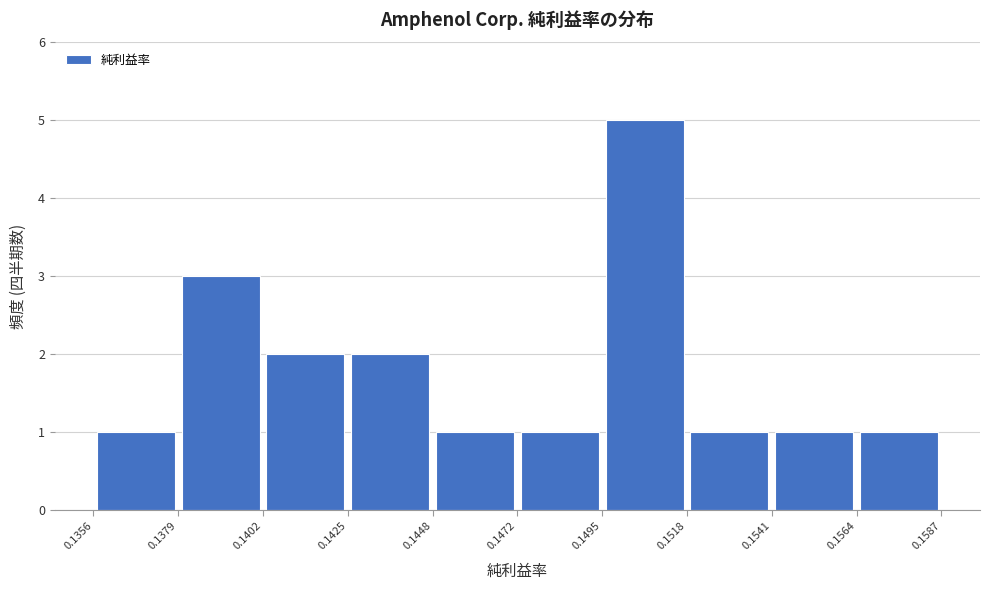

What is the height of the bar covering 0.1356 to 0.1379 on the x-axis? The values are not printed on the chart, so give them approximately, as read against the axis.

1